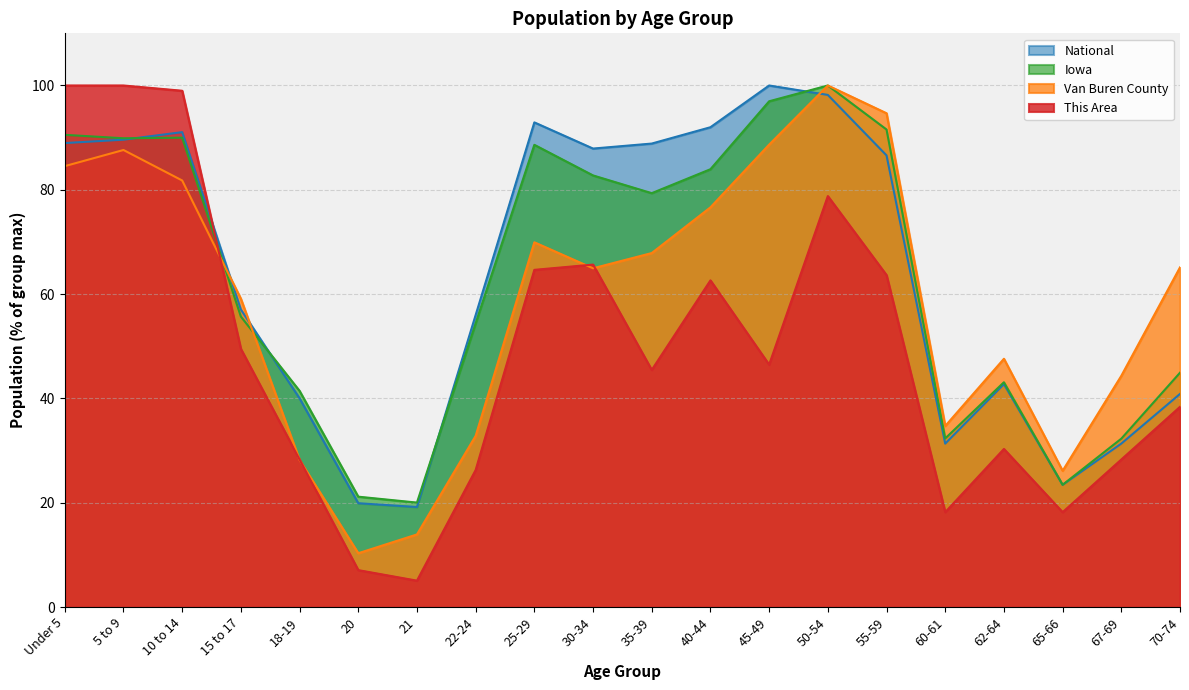

At which label does National reach its minimum?

21